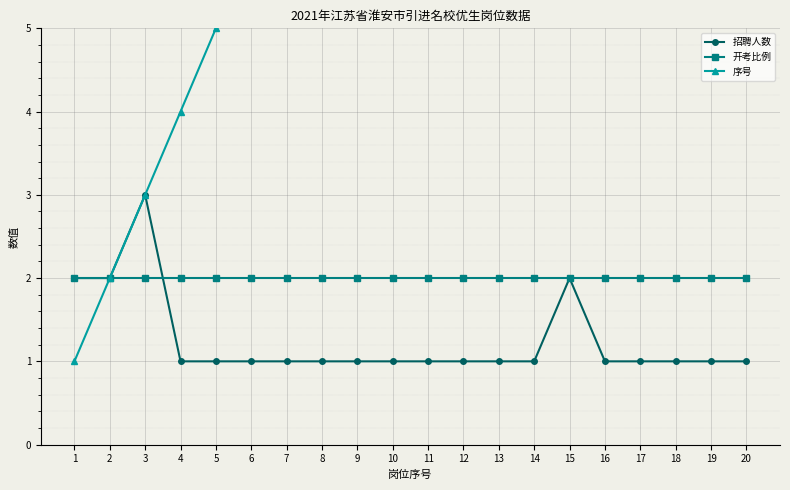

Reading left to right, transcribe all the data shown in this chart.

招聘人数: 2	2	3	1	1	1	1	1	1	1	1	1	1	1	2	1	1	1	1	1
开考比例: 2	2	2	2	2	2	2	2	2	2	2	2	2	2	2	2	2	2	2	2
序号: 1	2	3	4	5	6	7	8	9	10	11	12	13	14	15	16	17	18	19	20